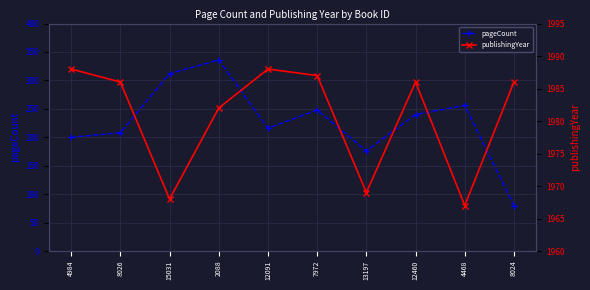

Which series has the largest total across all categories?

publishingYear